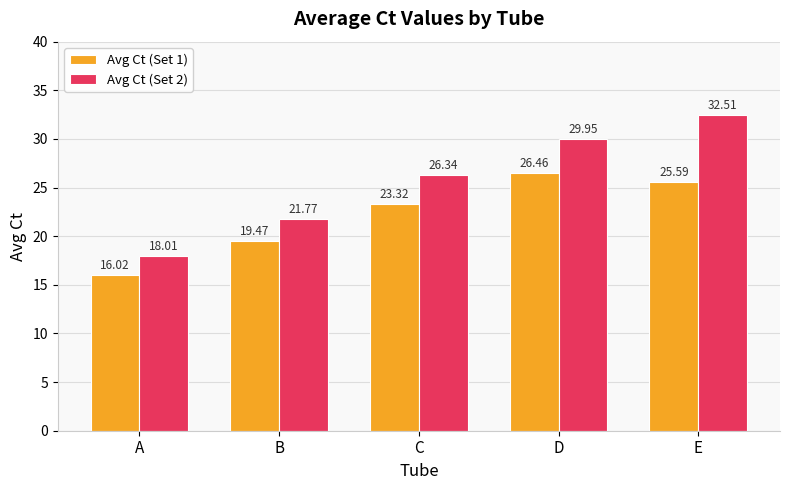

Rank the categories by Avg Ct (Set 2) value from lowest to highest.

A, B, C, D, E